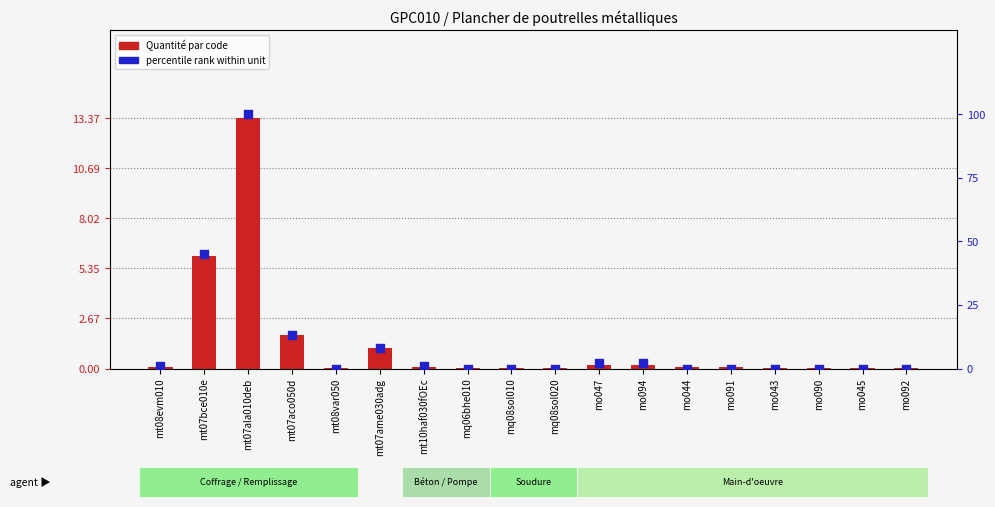

Which series has the widest spread of Y values?

percentile rank within unit